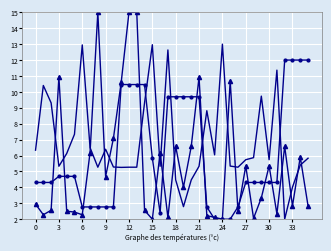

What is the greatest value displayed?

15.0